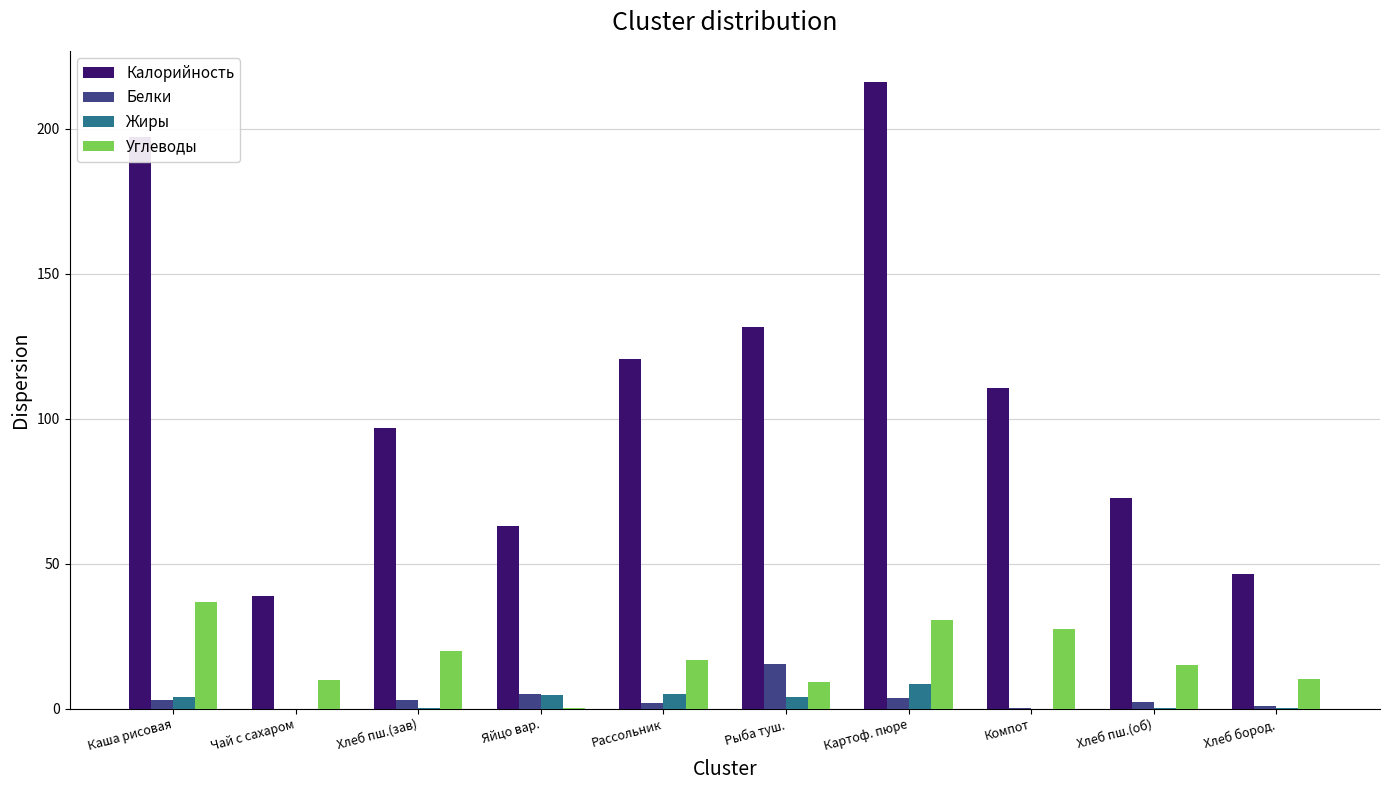

What is the sum of all Углеводы values?

176.9